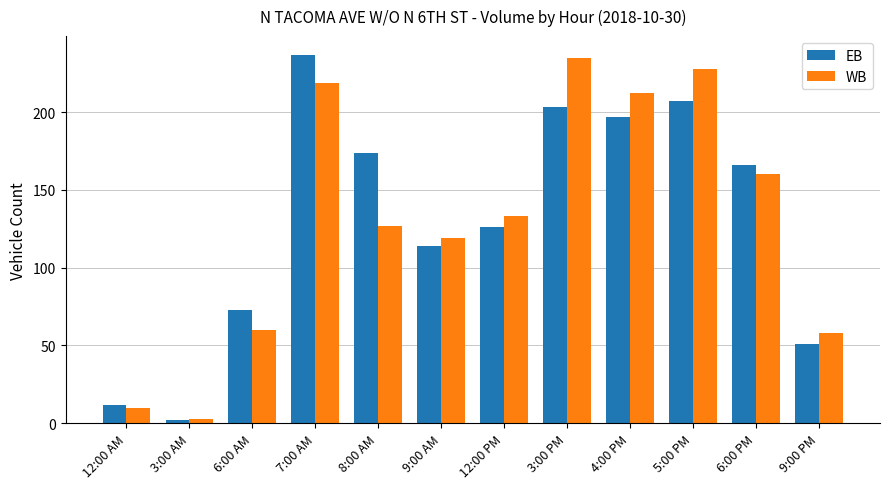

Is the value of EB at 3:00 AM greater than the value of WB at 3:00 PM?

No